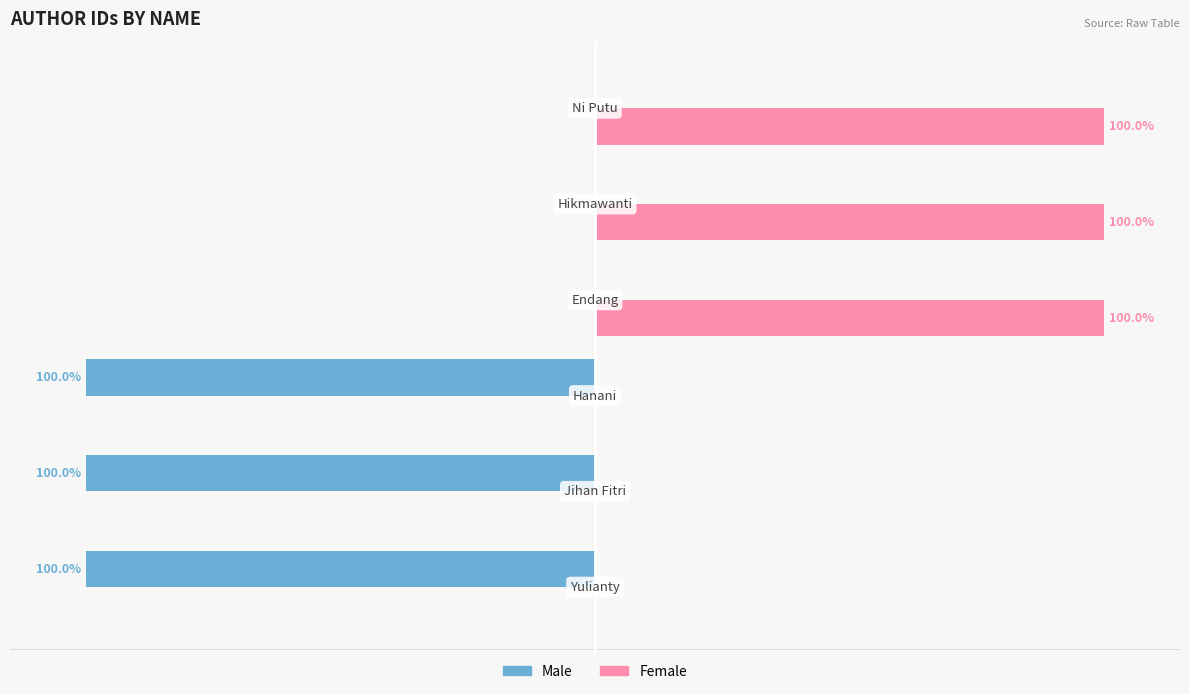

Which series has the largest total across all categories?

Female